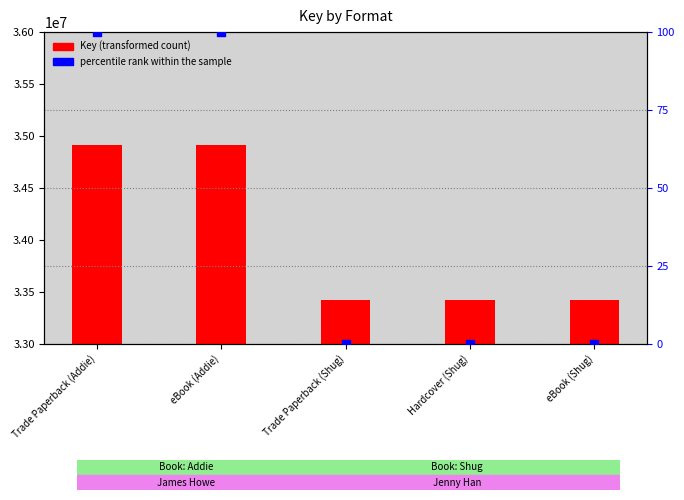

Which series reaches the maximum Y coordinate?

Key (transformed count)